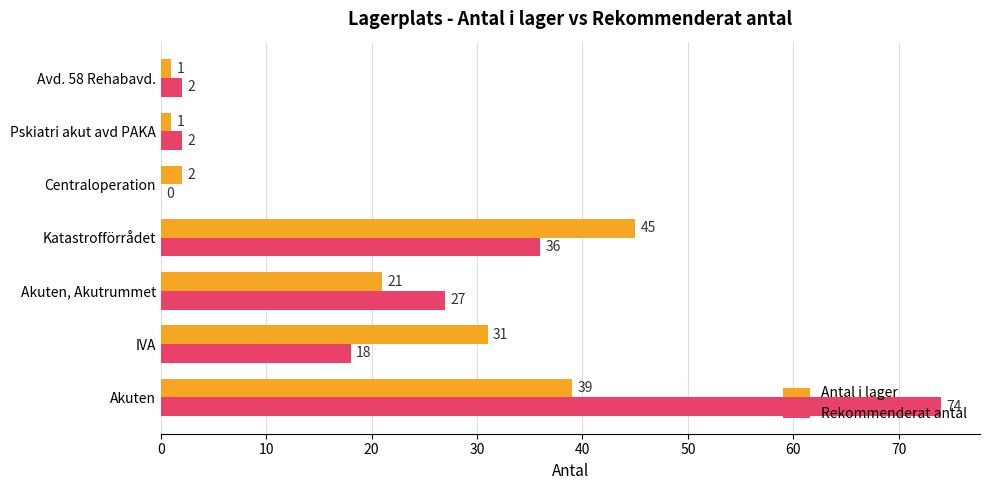

The value of Antal i lager at IVA is 11. True or false?

False